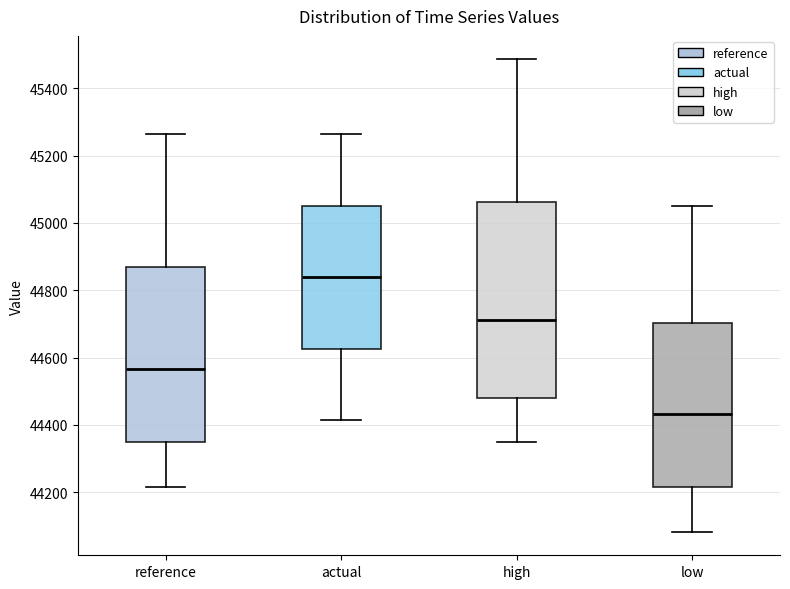

Reading left to right, transcribe this box plot: for each box, give where its median line is, the range the box spans, and where its two whiskers end, as read against the y-axis. The values are not printed on the chart, so give them approximately, as read against the axis.

reference: median 44560, box 44340 to 44880, whiskers 44220 to 45260
actual: median 44840, box 44620 to 45060, whiskers 44420 to 45260
high: median 44720, box 44480 to 45060, whiskers 44340 to 45480
low: median 44440, box 44220 to 44700, whiskers 44080 to 45060